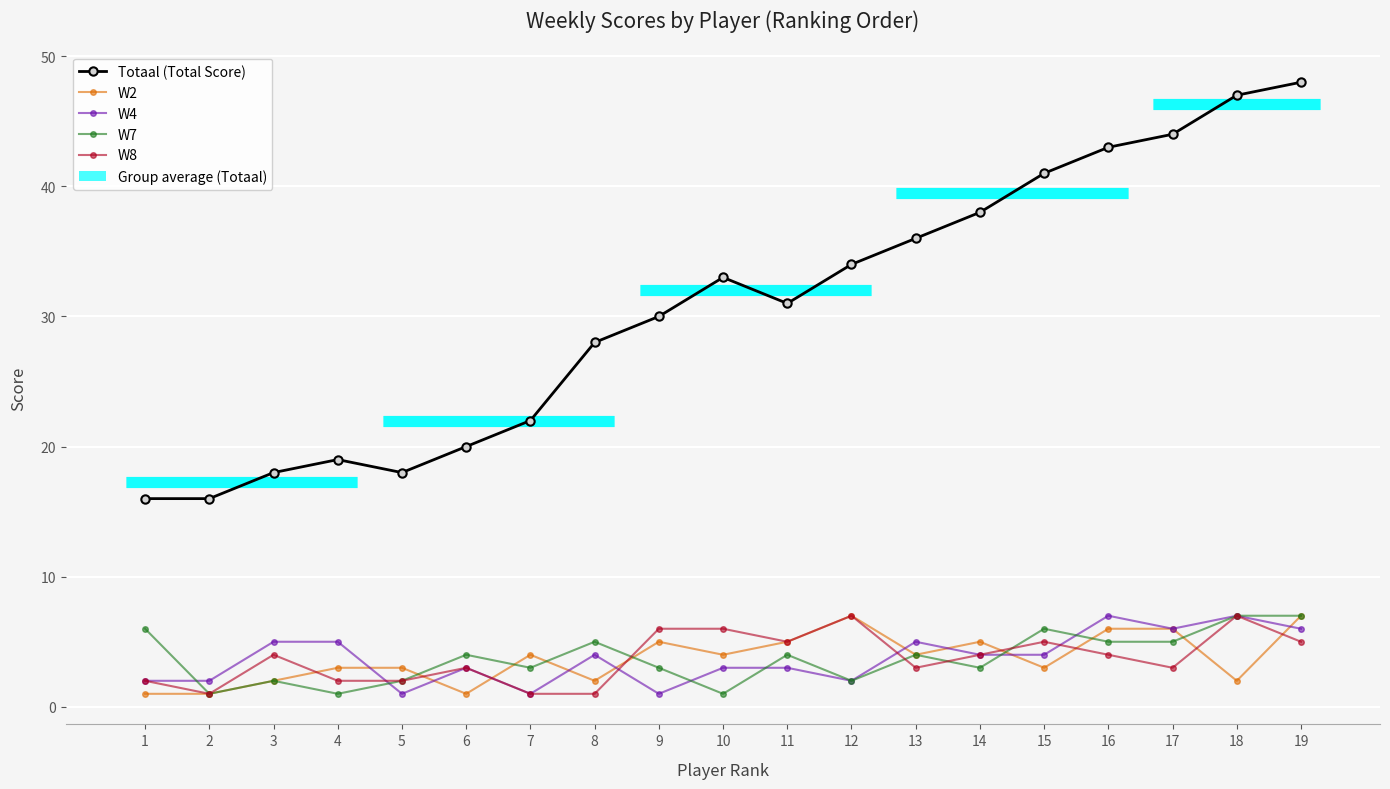

How many interior local valleys does the Totaal (Total Score) series have?

2